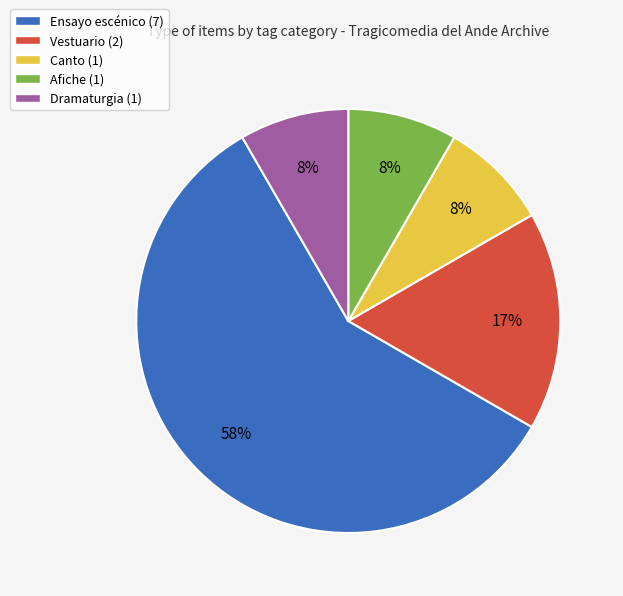

Approximately how many times larger is the value at Dramaturgia compared to Vestuario?

0.5